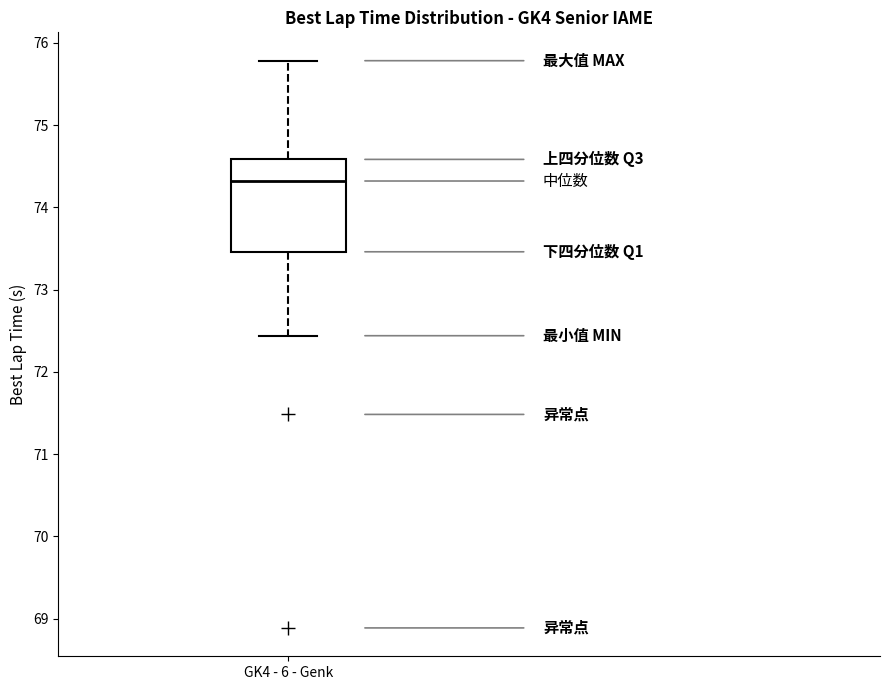

Transcribe this box plot: give where the median line is, the range the box spans, and where the two whiskers end, as read against the y-axis. The values are not printed on the chart, so give them approximately, as read against the axis.

median 74.3, box 73.5 to 74.6, whiskers 72.4 to 75.8